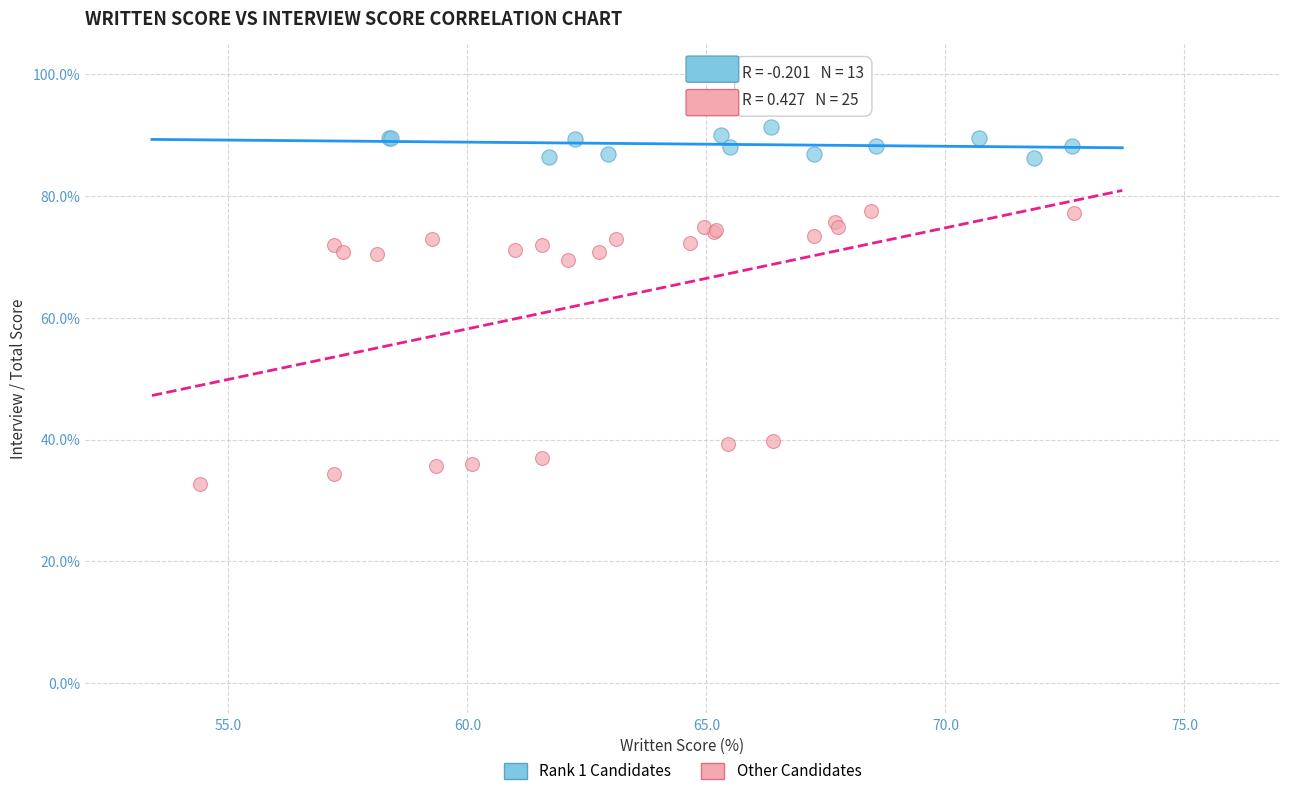

Which series has the widest spread of Y values?

Other Candidates